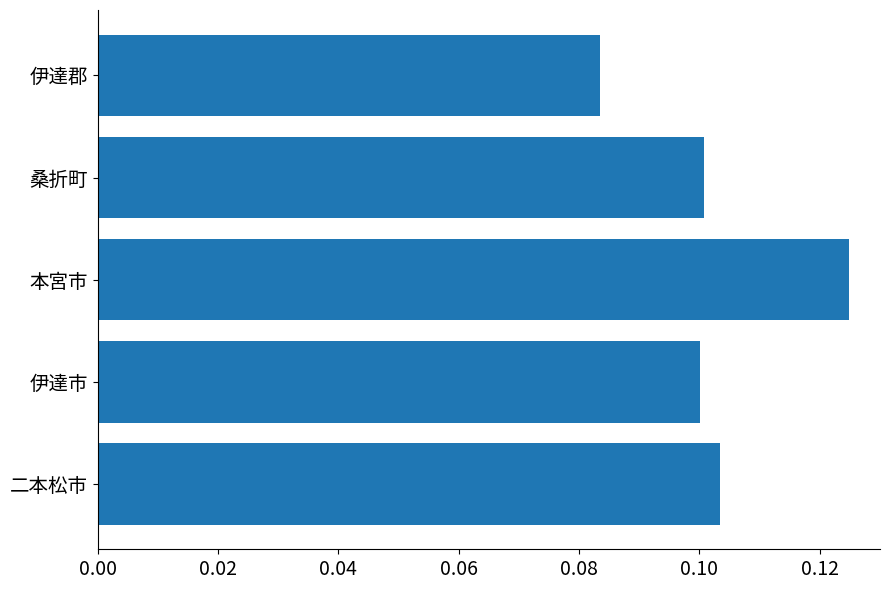

The value at 二本松市 is 0.0. True or false?

False